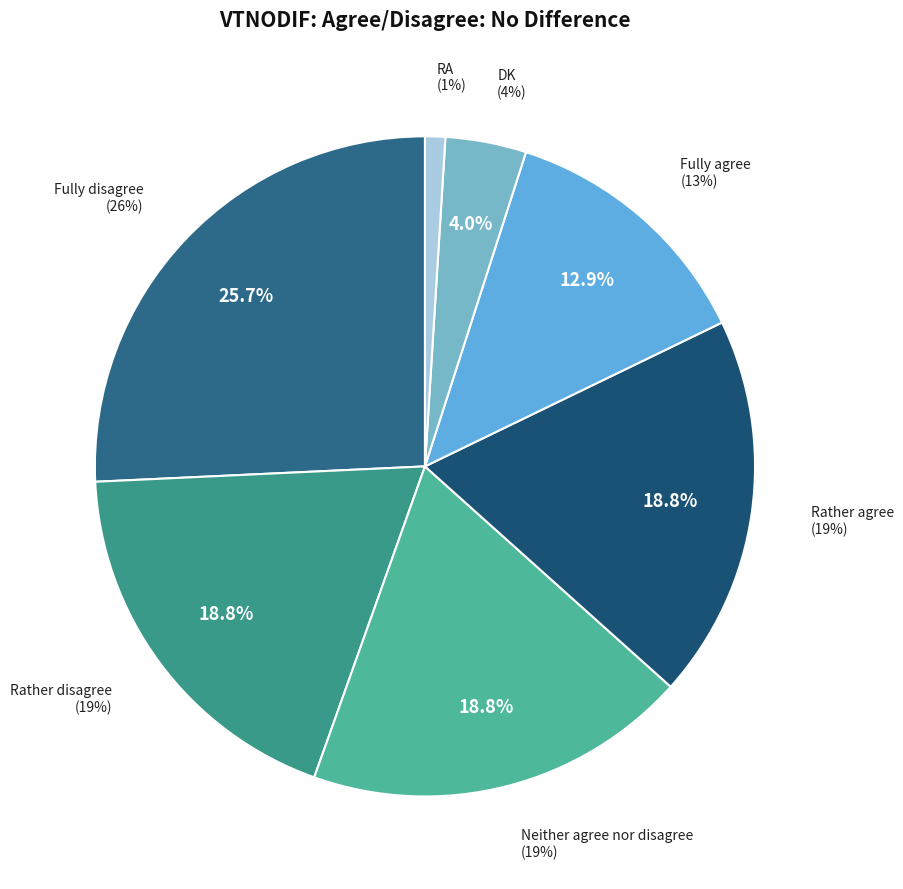

What percentage do RA and DK together represent?

5.0%